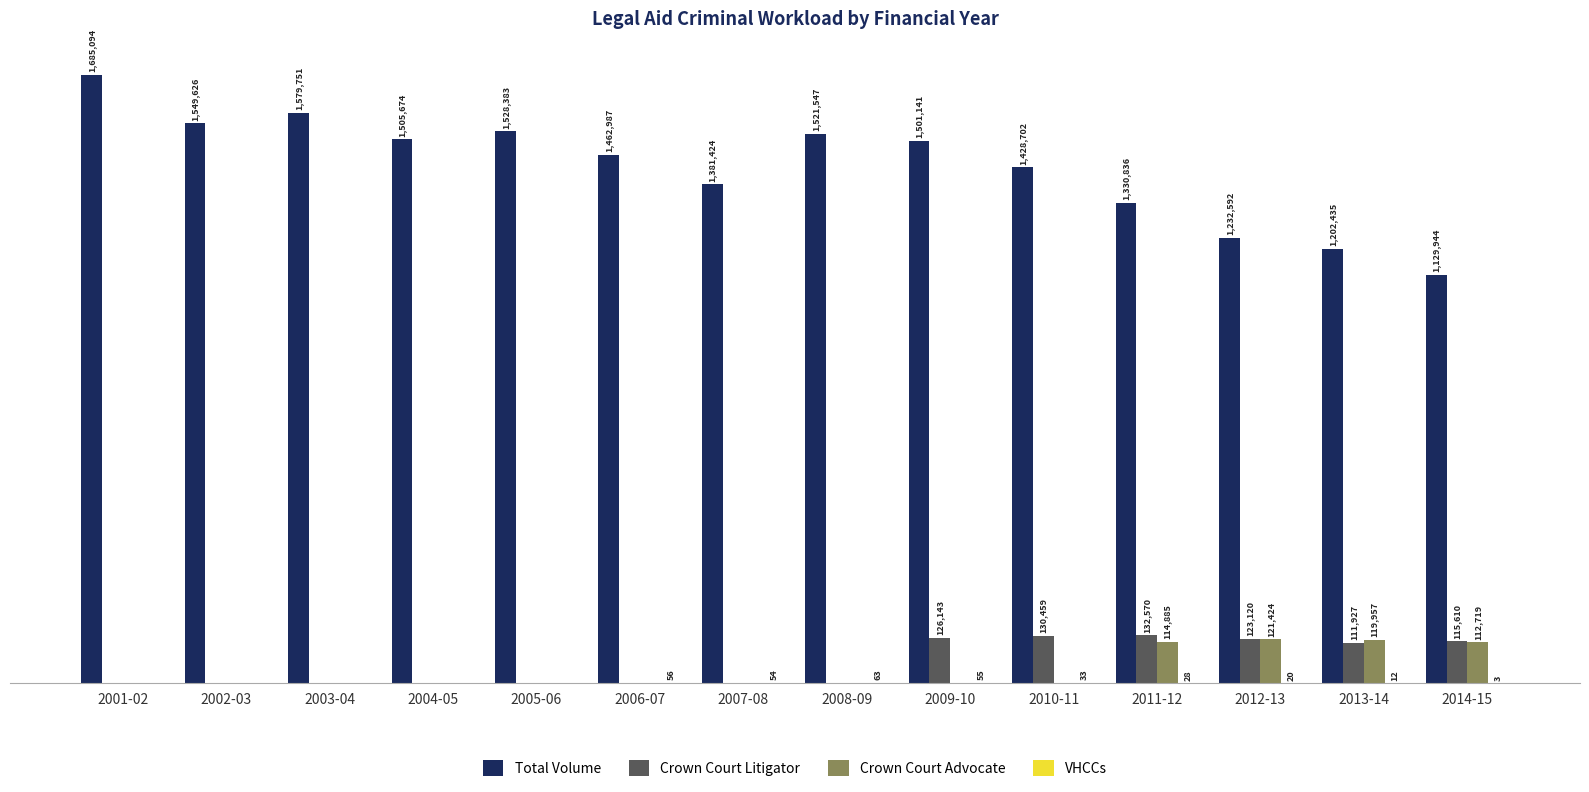

At which category is the sum across all series the highest?

2001-02